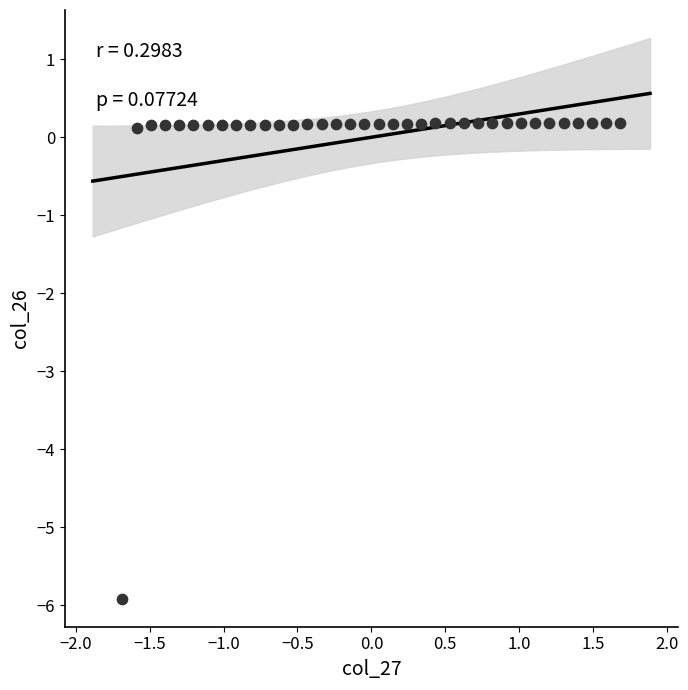

What is the range of Y values (max minus min)?

6.1